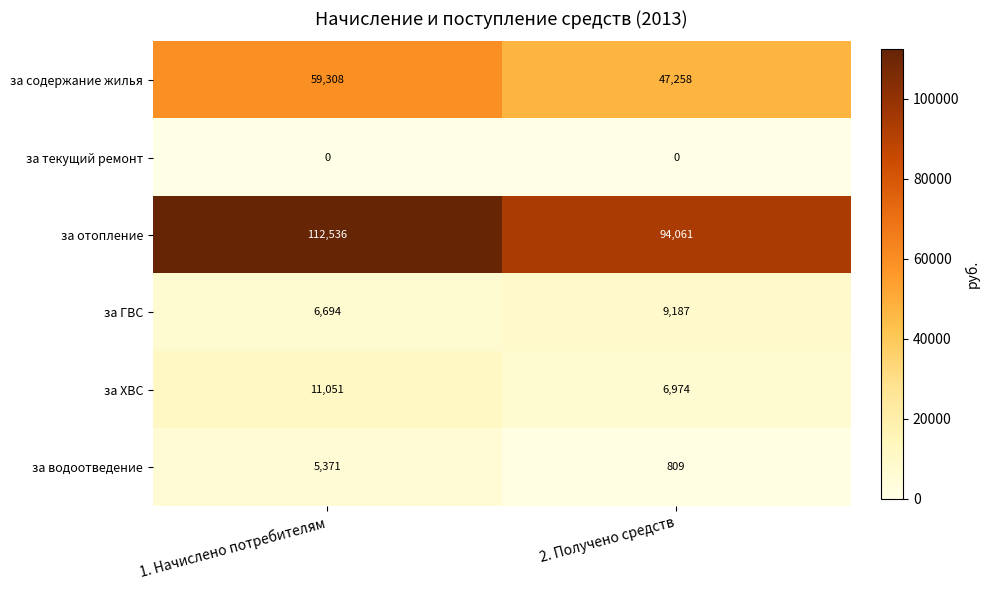

How many distinct data groups are displayed?

6